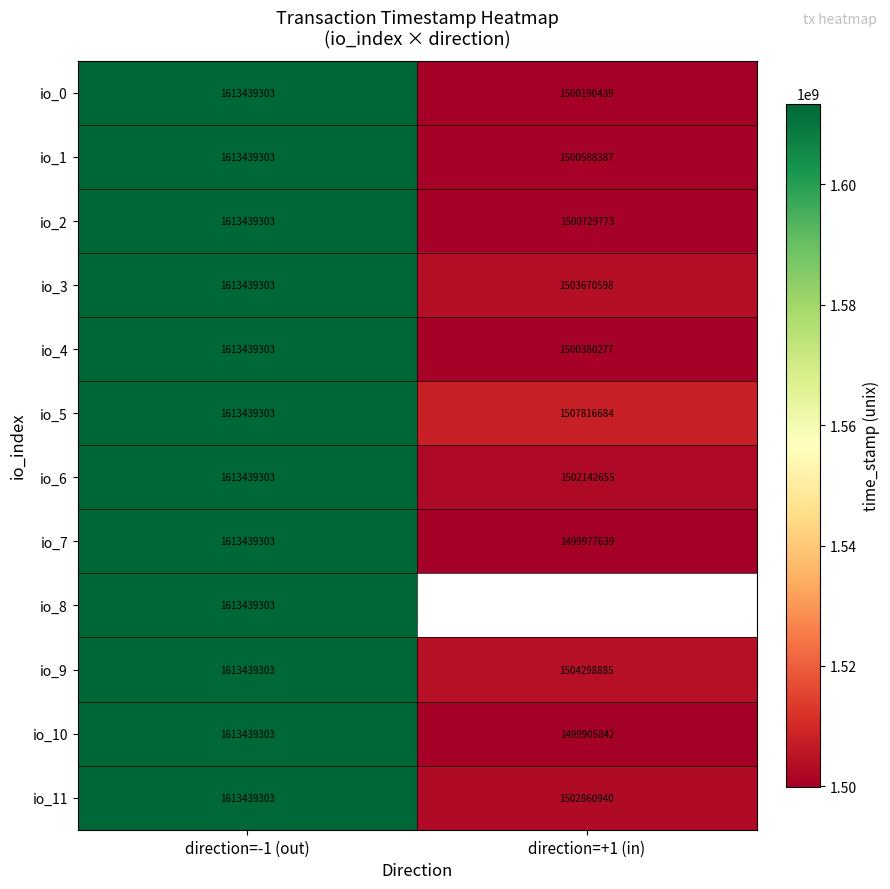

At which label does io_6 reach its peak?

direction=-1 (out)